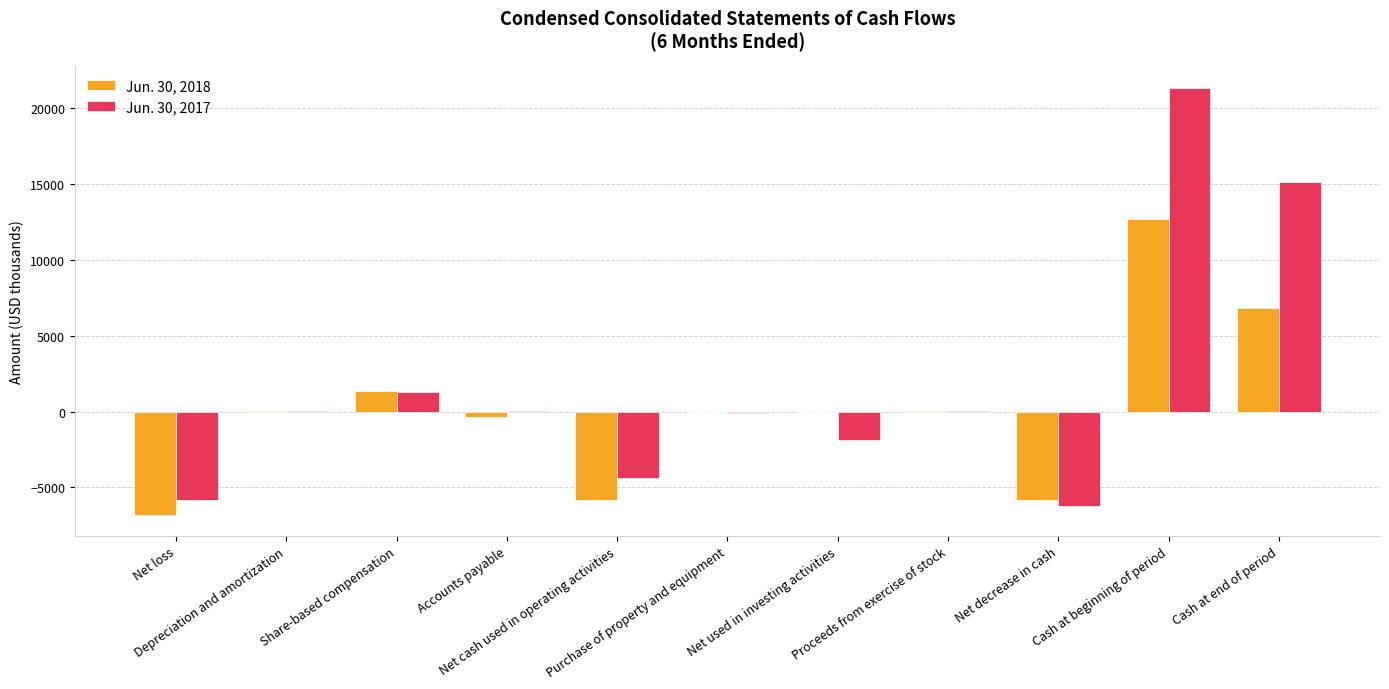

Which series has the largest total across all categories?

Jun. 30, 2017